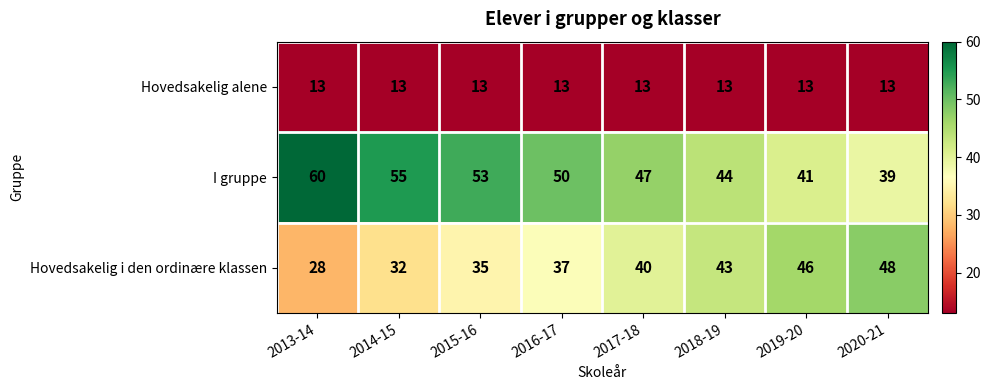

The value of I gruppe at 2015-16 is 53. True or false?

True